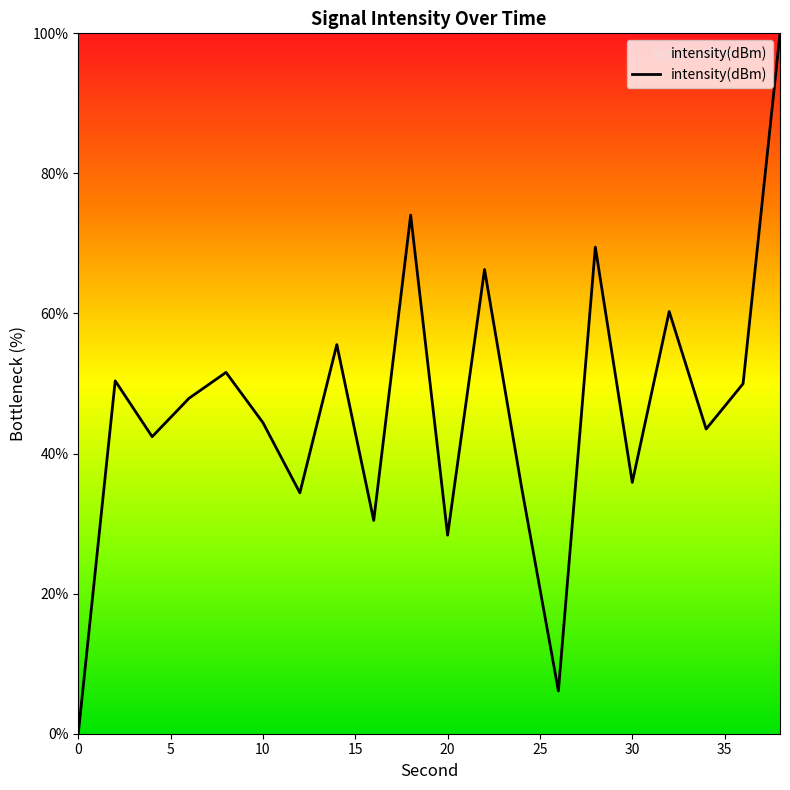

What is the difference between the maximum and minimum values?

100.0